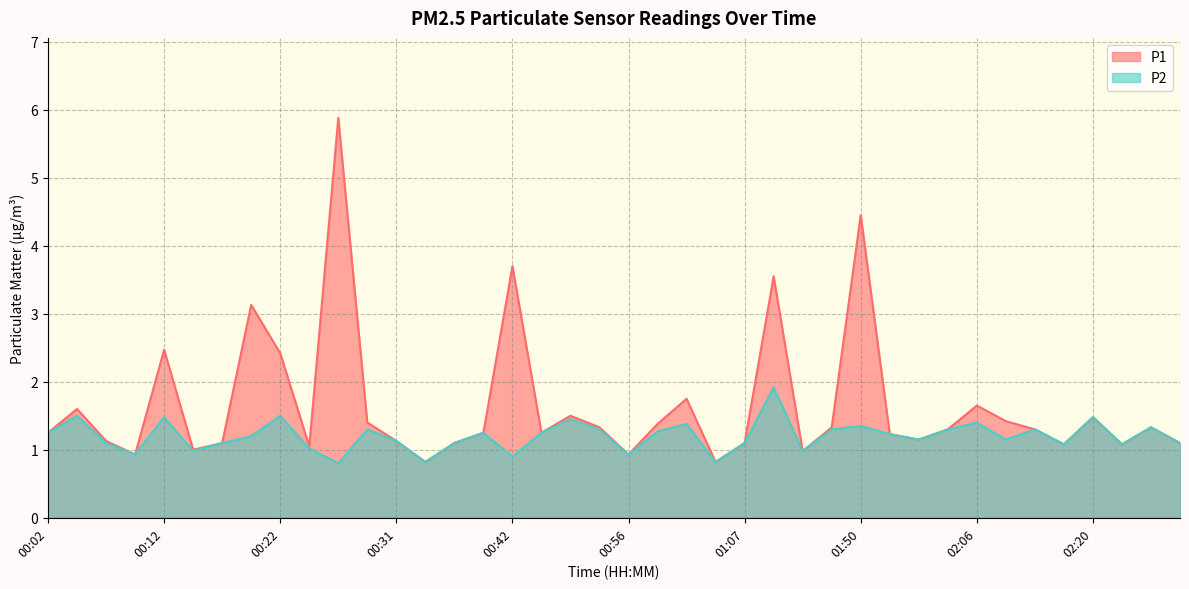

Between 00:07 and 02:20, which is larger?

02:20